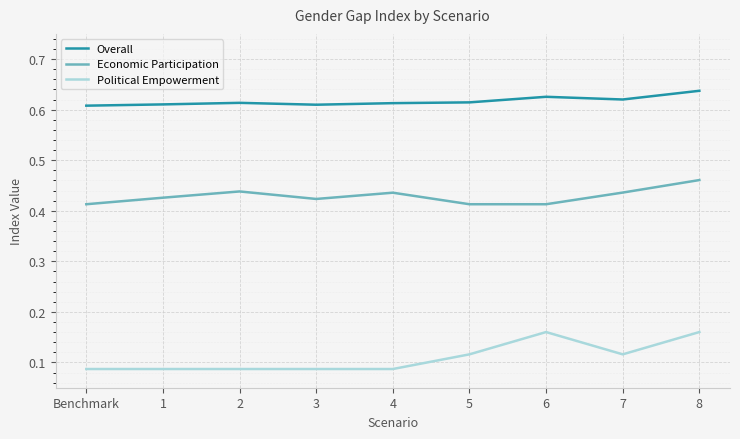

List the series in order of their overall mean, lowest first.

Political Empowerment, Economic Participation, Overall